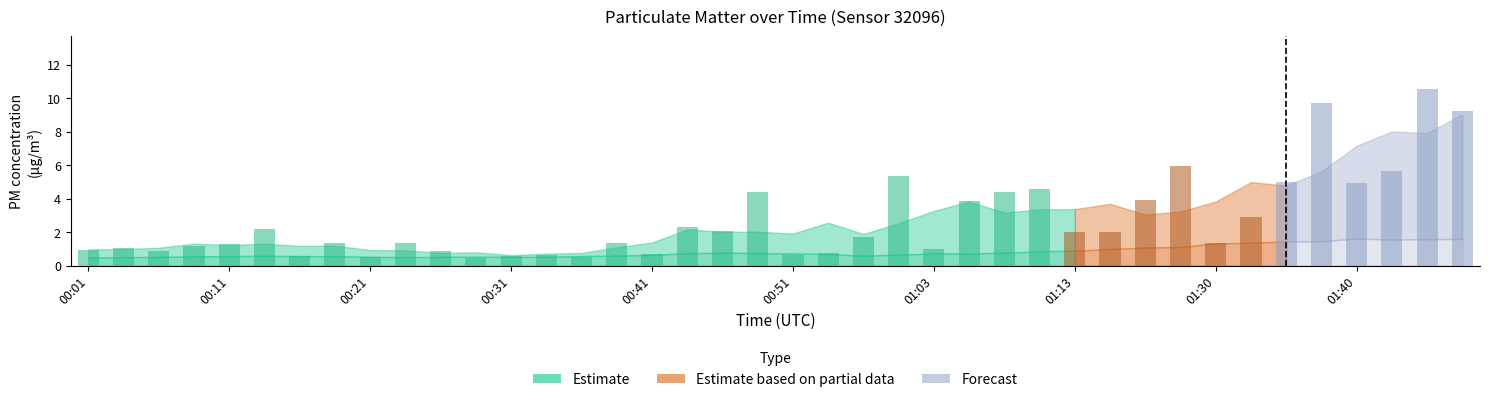

How many bars are there in total?

40